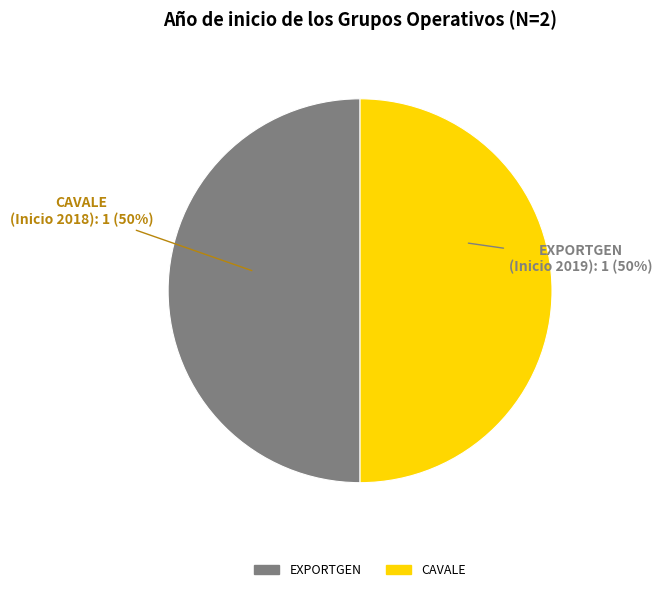

What percentage is the CAVALE slice, to the nearest percent?

50%